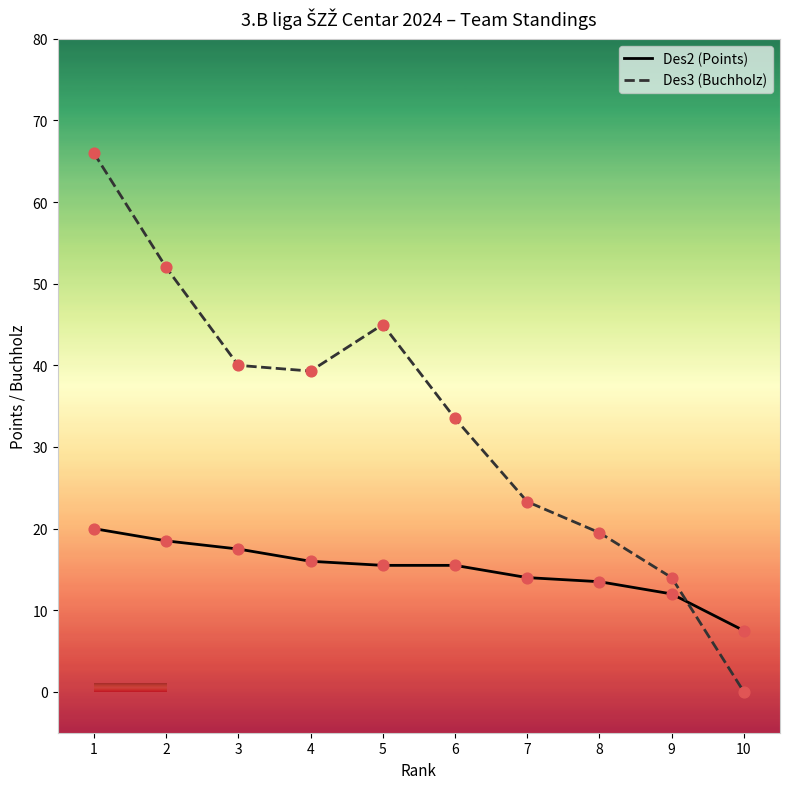

Is the value of Des3 (Buchholz) at 8 greater than the value of Des2 (Points) at 4?

Yes